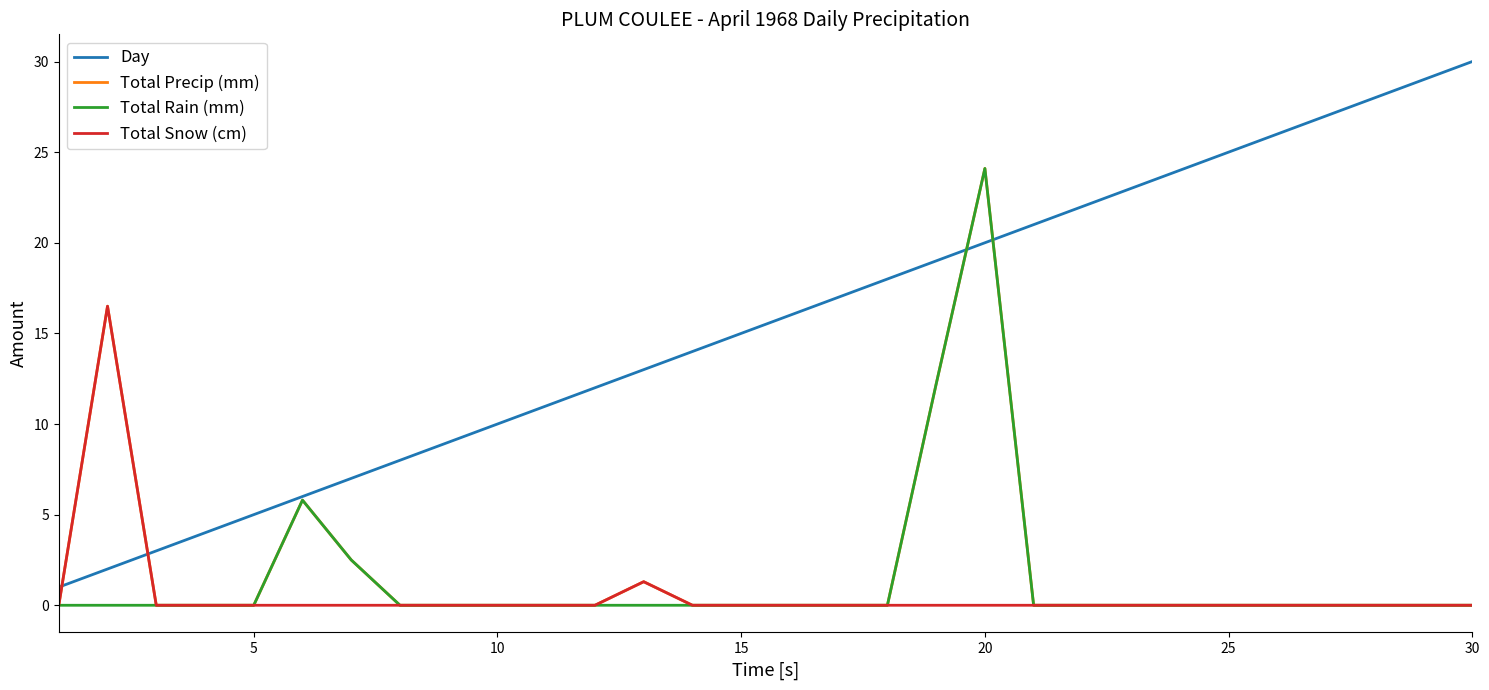

True or false: Day and Total Snow (cm) intersect in this chart.

True